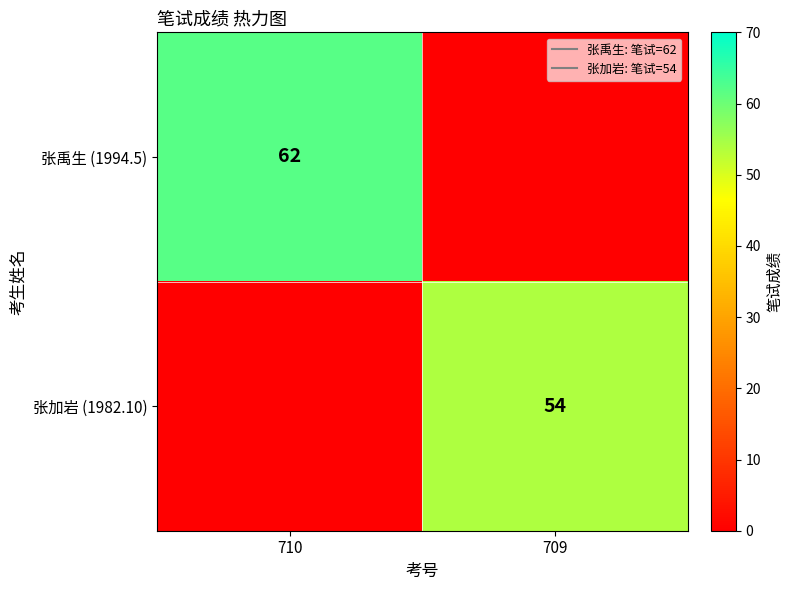

Rank the series at 710 from highest to lowest value.

张禹生 (1994.5), 张加岩 (1982.10)